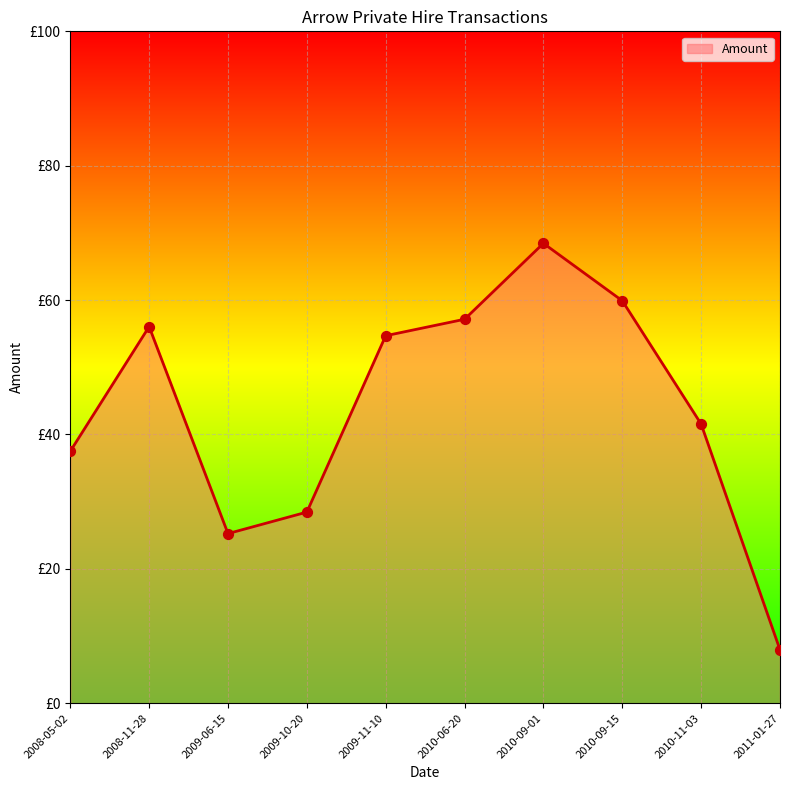

Is this an area chart (filled region under the line)?

Yes